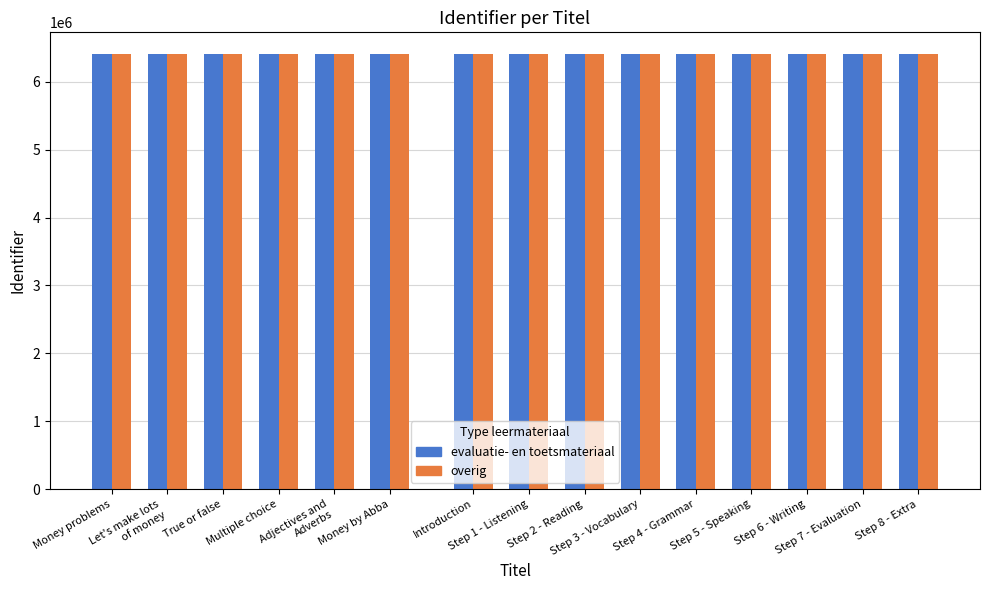

At which category does the chart reach its peak across all series?

Step 8 - Extra